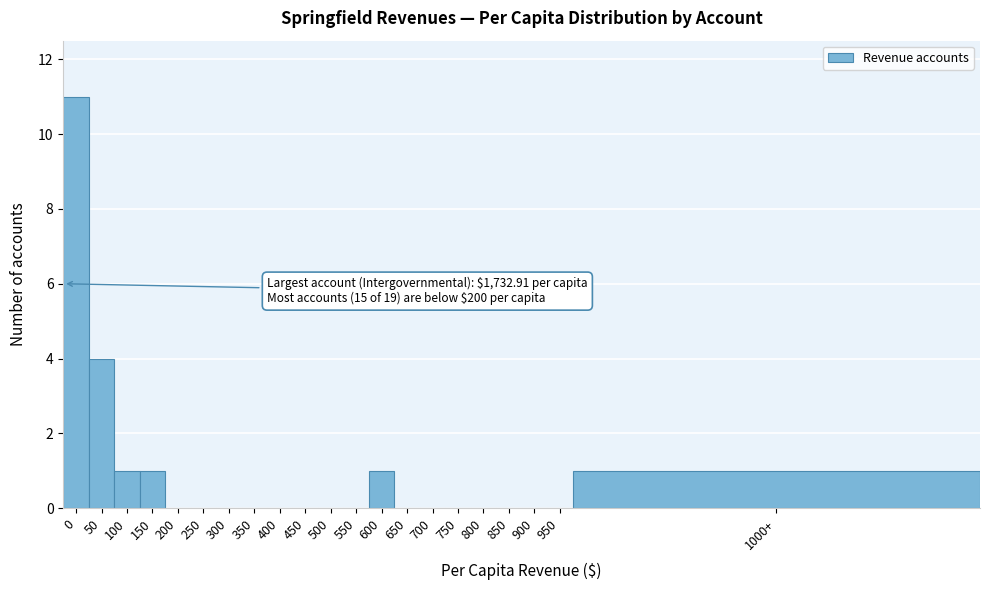

Reading left to right, list all the values displayed in this chart.

0=11	50=4	100=1	150=1	200=0	250=0	300=0	350=0	400=0	450=0	500=0	550=0	600=1	650=0	700=0	750=0	800=0	850=0	900=0	950=0	1000+=1